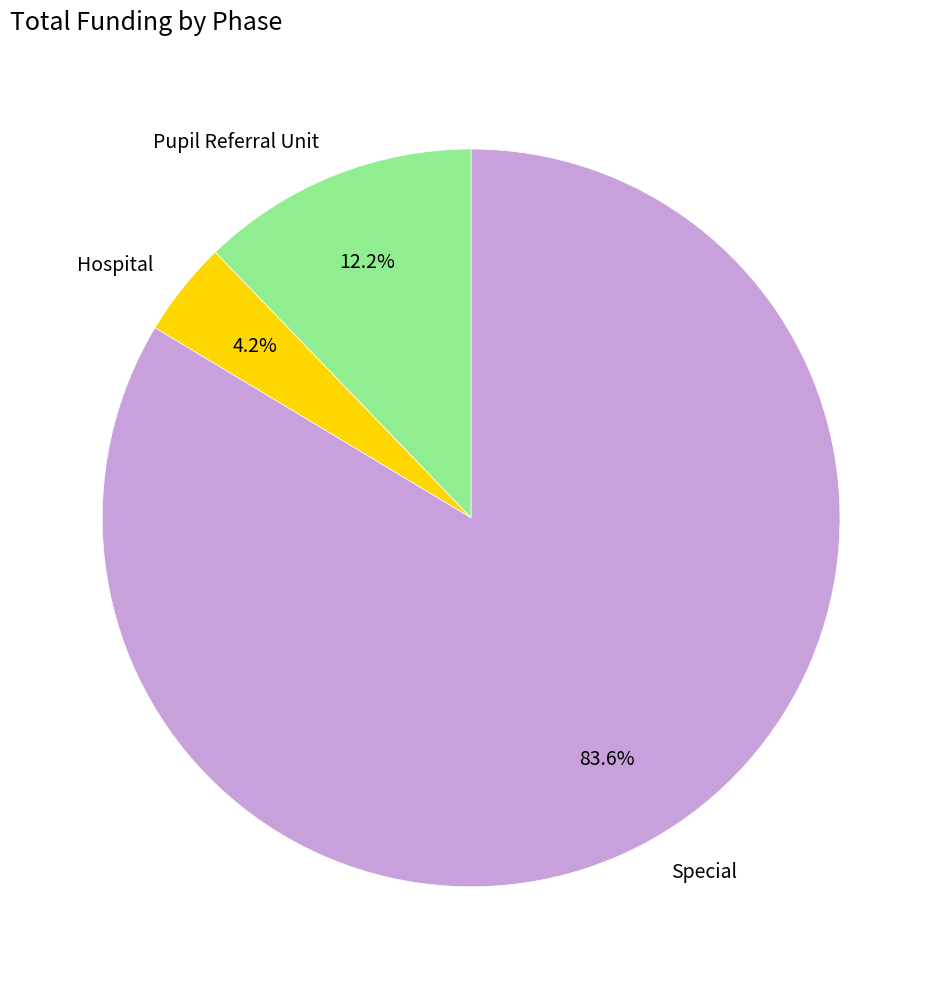

To the nearest percent, what portion does Pupil Referral Unit represent?

12%